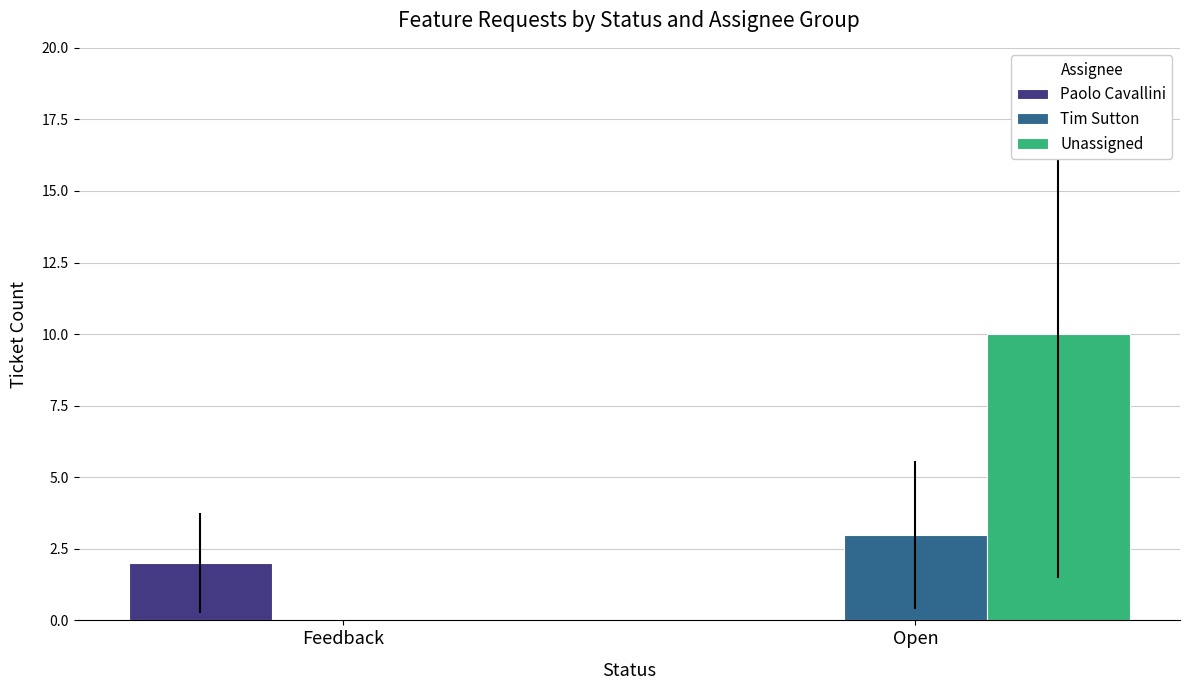

How many Paolo Cavallini values are between 0 and 2?

2